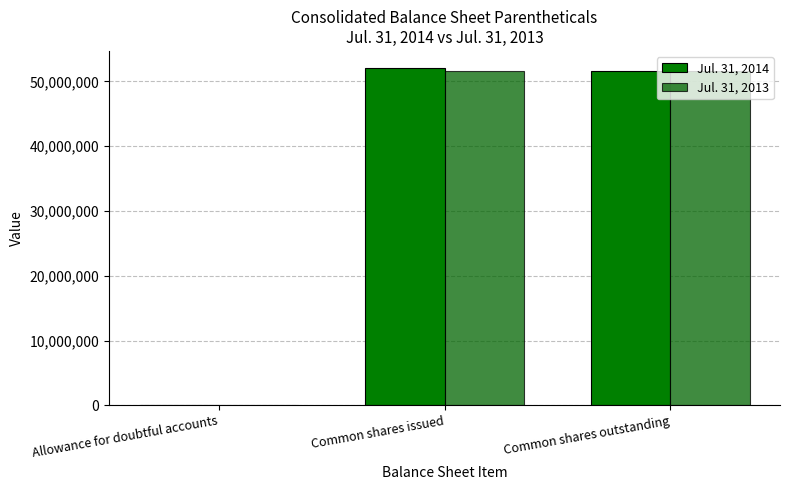

Where does the Jul. 31, 2014 series first go above 51575893?

Common shares issued